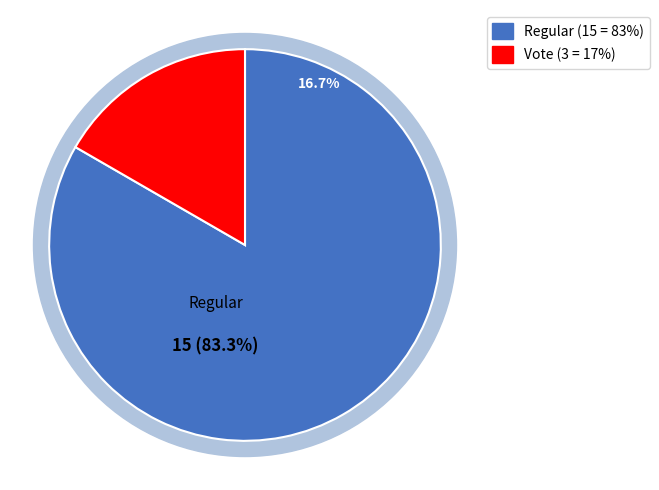

To the nearest percent, what percentage of the pie is Regular?

83%